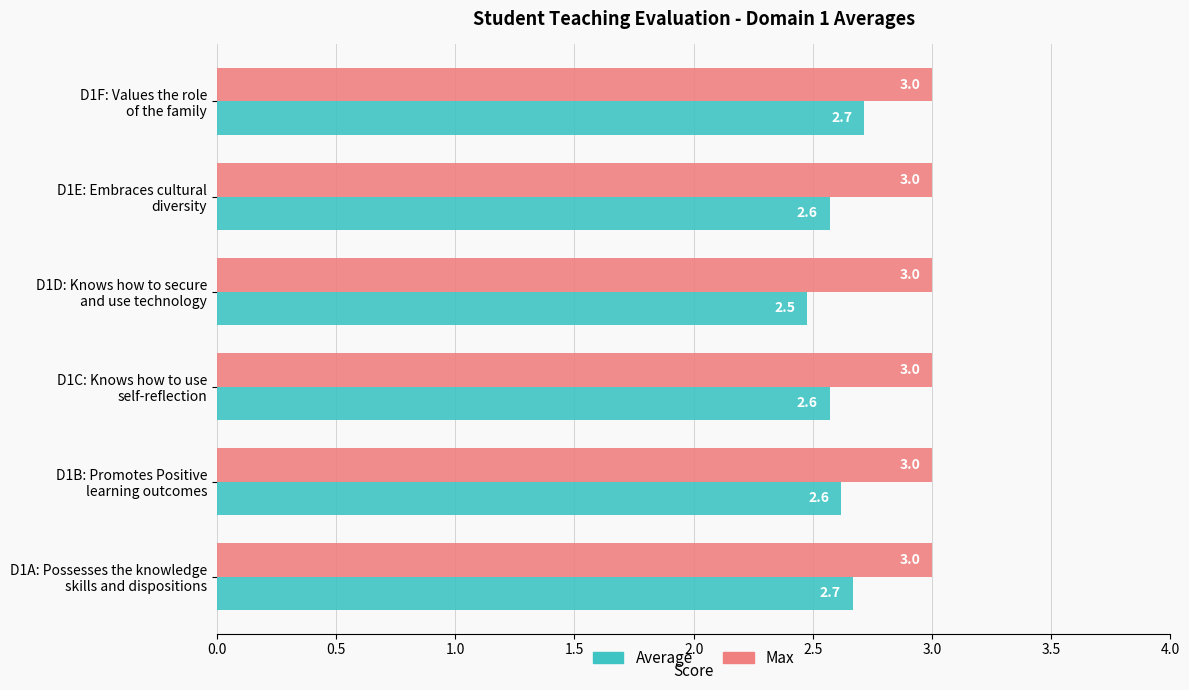

Count the Average values in the range 2 to 3.

6